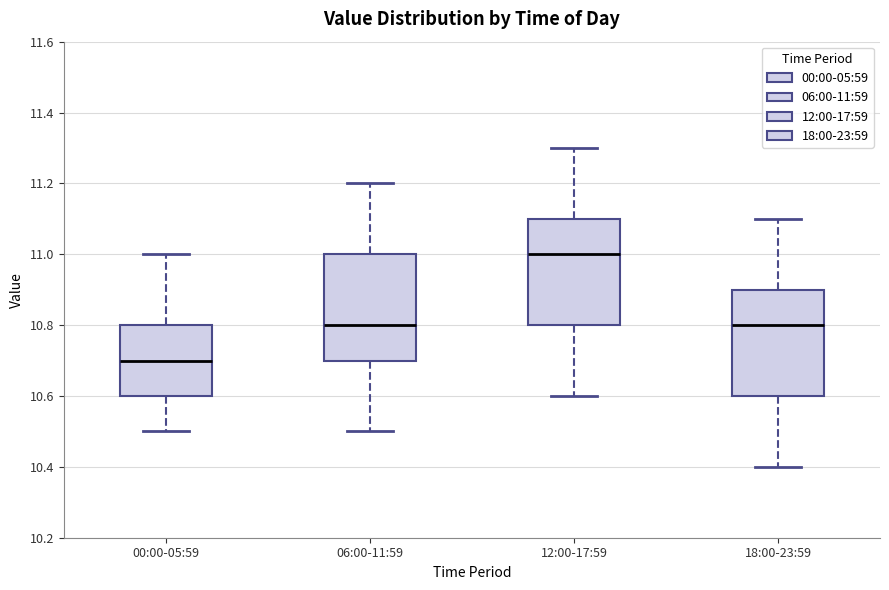

Where is the lower edge of the box for 18:00-23:59 on the y-axis? The values are not printed on the chart, so give them approximately, as read against the axis.

10.6